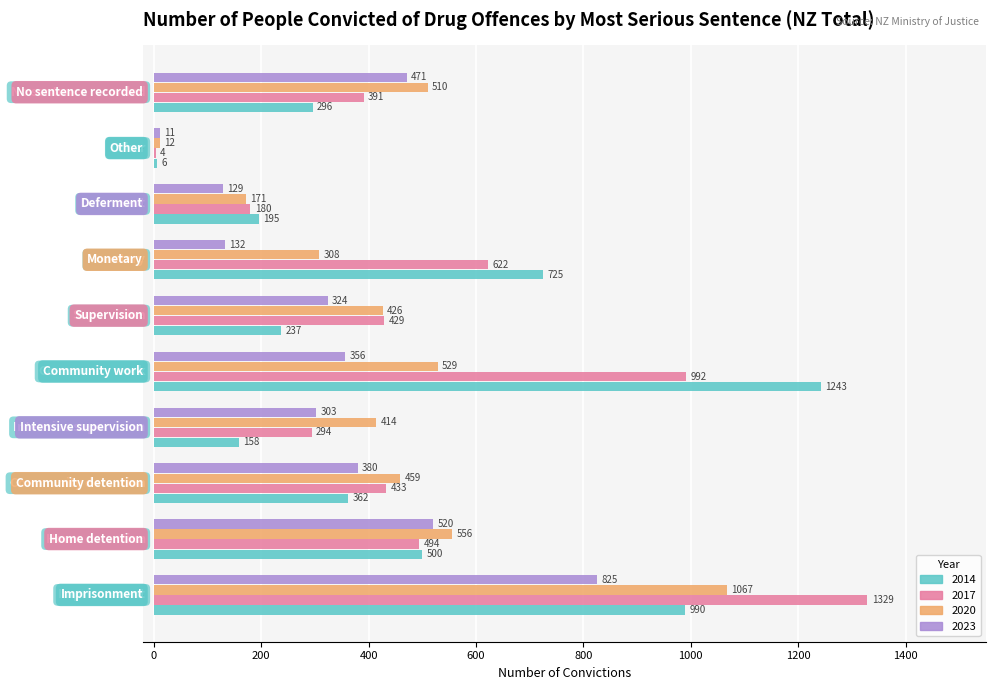

What is the maximum value for 2017?

1329